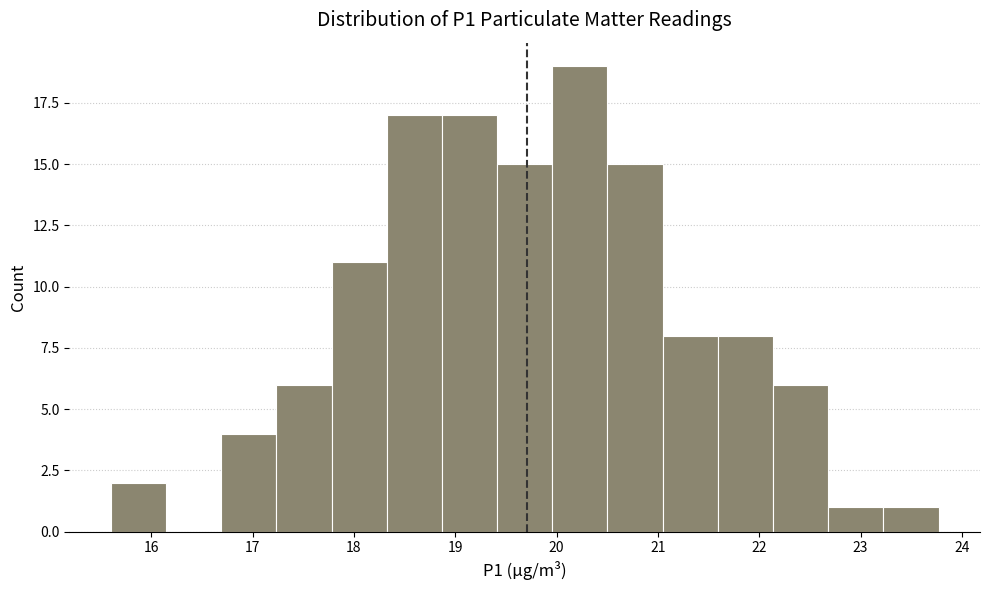

Reading left to right, transcribe this chart: for each bar, give the range it covers on the x-axis and its height. Neither the bar edges nor the heights are printed on the chart, so give them approximately, as read against the axes.

15.6 to 16.1: 2
16.1 to 16.7: 0
16.7 to 17.2: 4
17.2 to 17.8: 6
17.8 to 18.3: 11
18.3 to 18.9: 17
18.9 to 19.4: 17
19.4 to 20.0: 15
20.0 to 20.5: 19
20.5 to 21.0: 15
21.0 to 21.6: 8
21.6 to 22.1: 8
22.1 to 22.7: 6
22.7 to 23.2: 1
23.2 to 23.8: 1